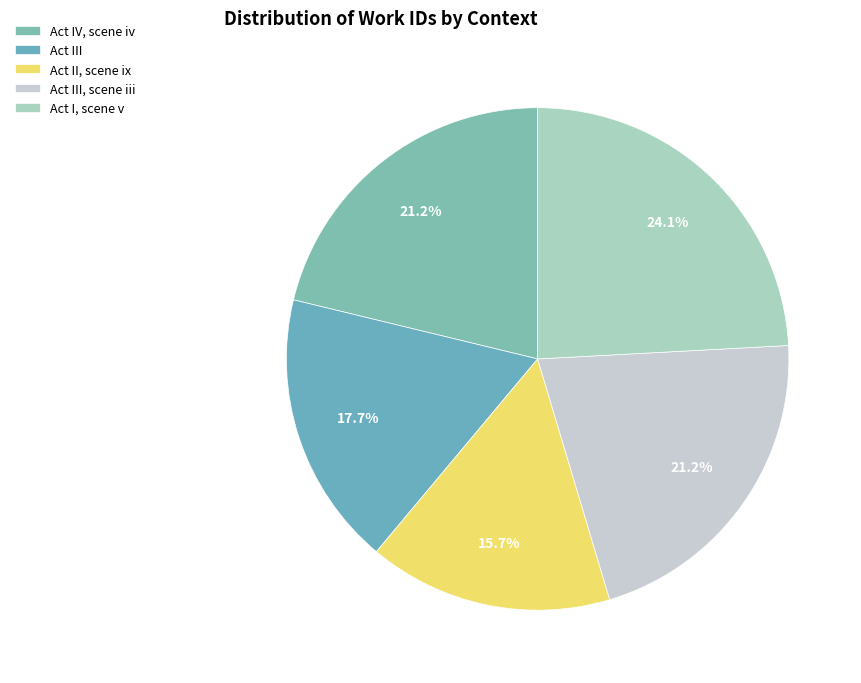

Which category has the smallest portion of the pie?

Act II, scene ix